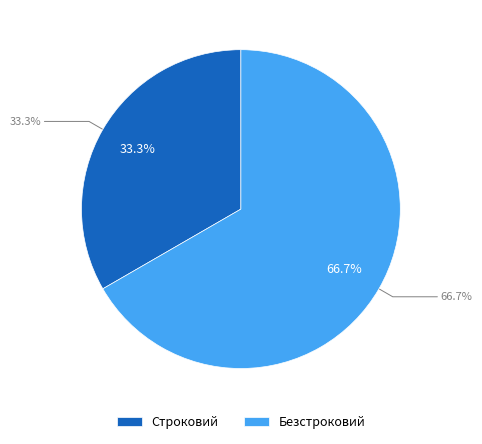

To the nearest percent, what portion does Строковий represent?

33%